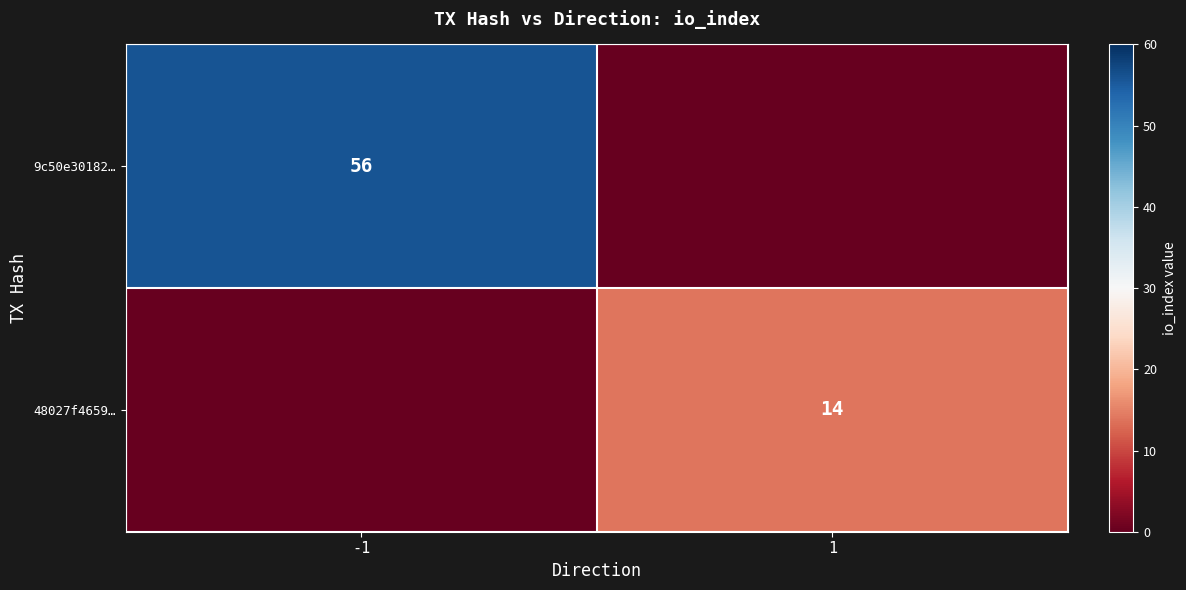

Is the value of 48027f4659… at 1 greater than the value of 9c50e30182… at -1?

No